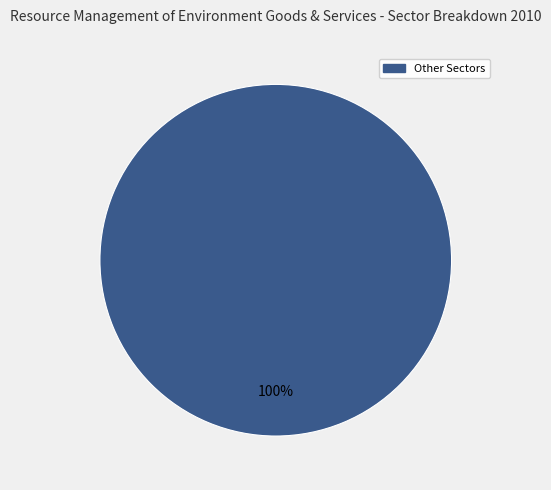

The Other Sectors slice represents 100% of the pie. True or false?

True